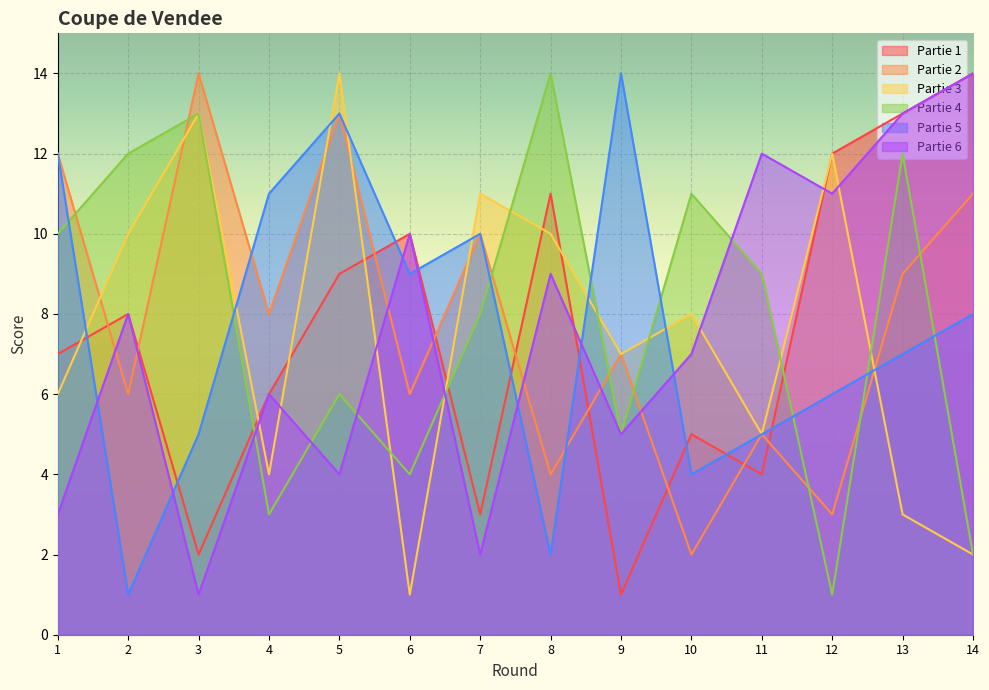

True or false: Partie 1 and Partie 5 intersect in this chart.

True